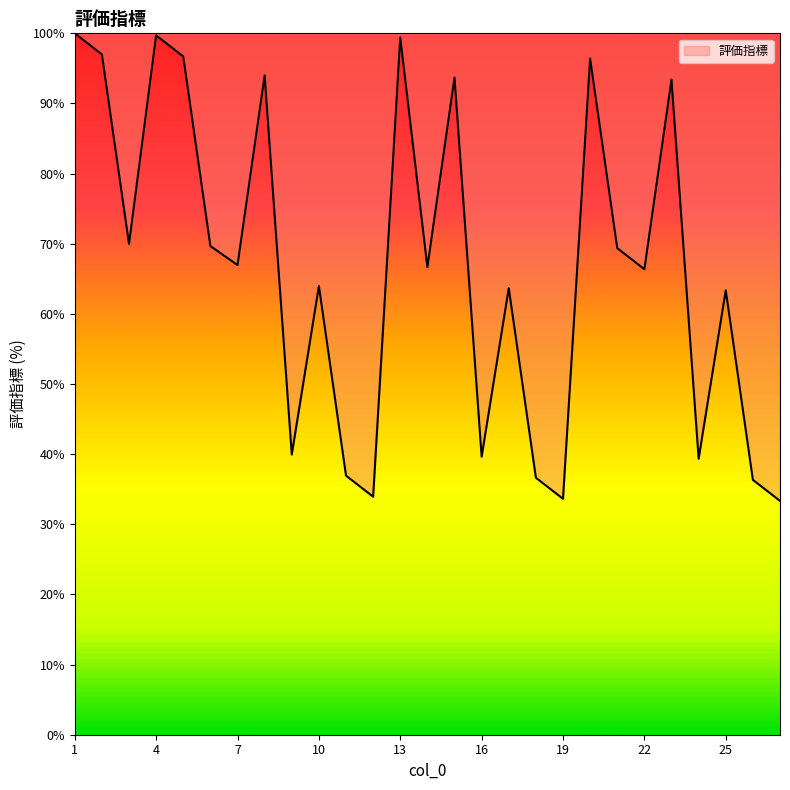

What is the greatest value displayed?

100.0